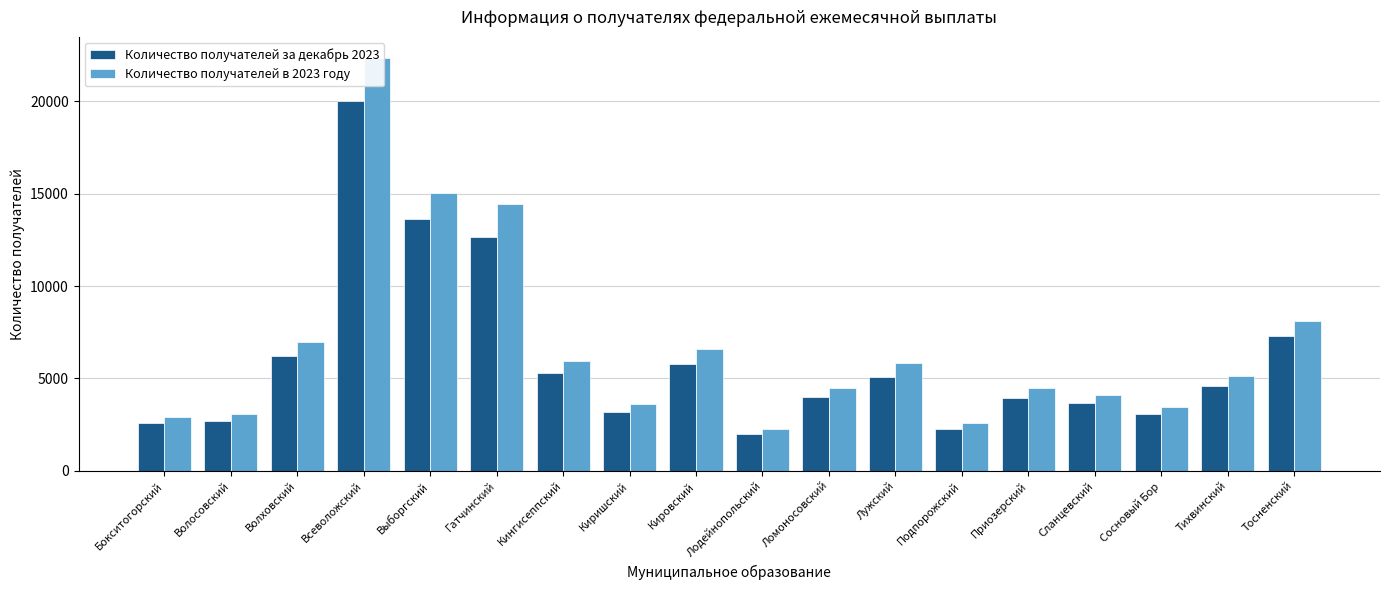

How many bars are there in each group?

2